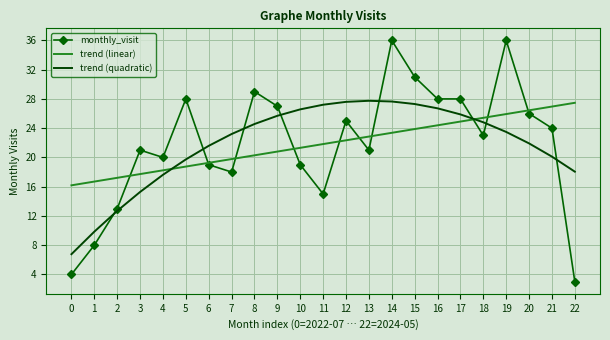

Which category has the lowest value across all series?

22